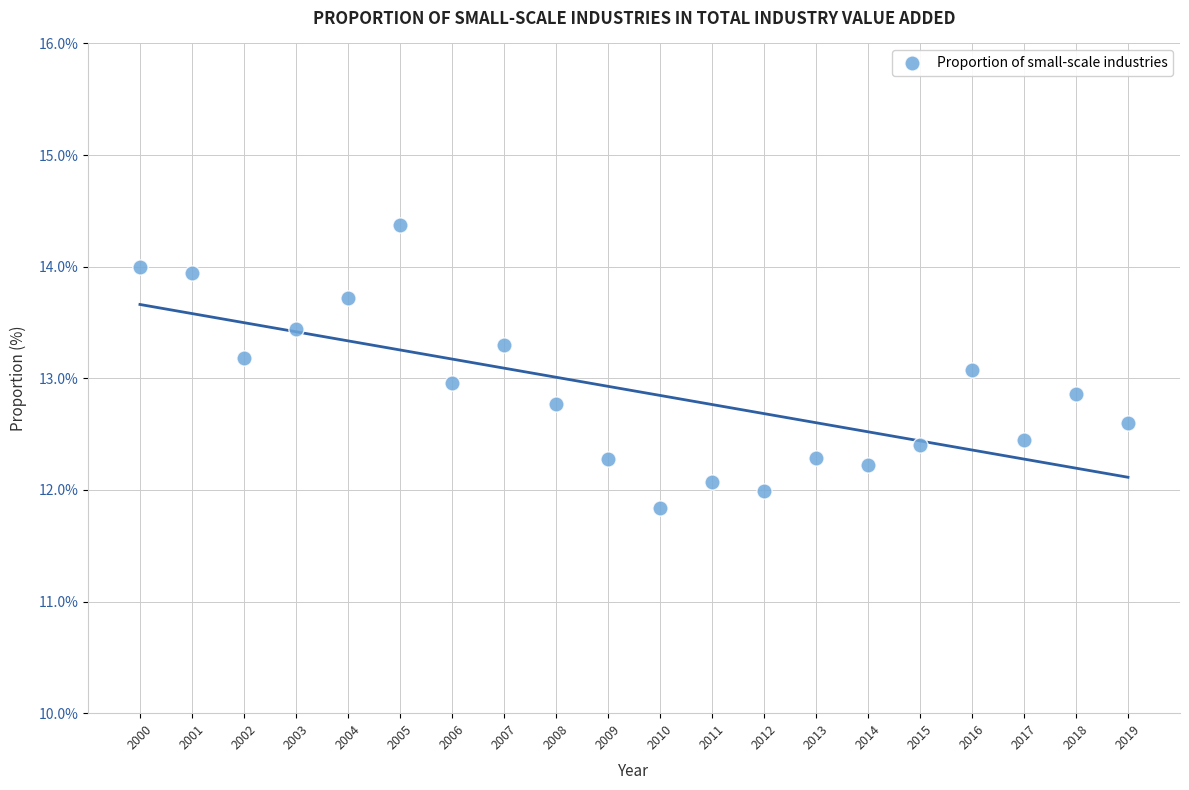

What is the range of X values (max minus min)?

19.0